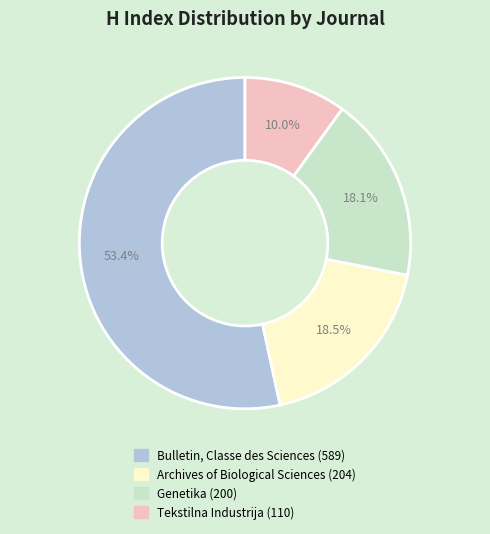

Which category accounts for the majority?

Bulletin, Classe des Sciences